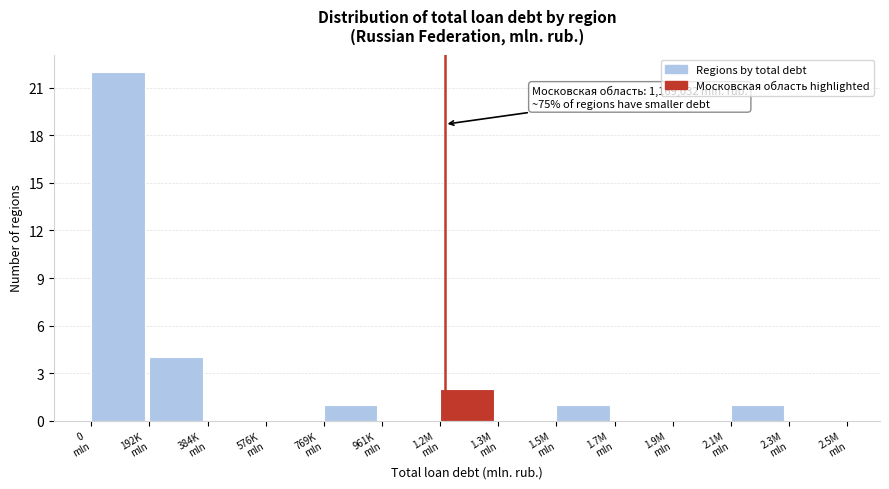

What is the sum of all values?

31